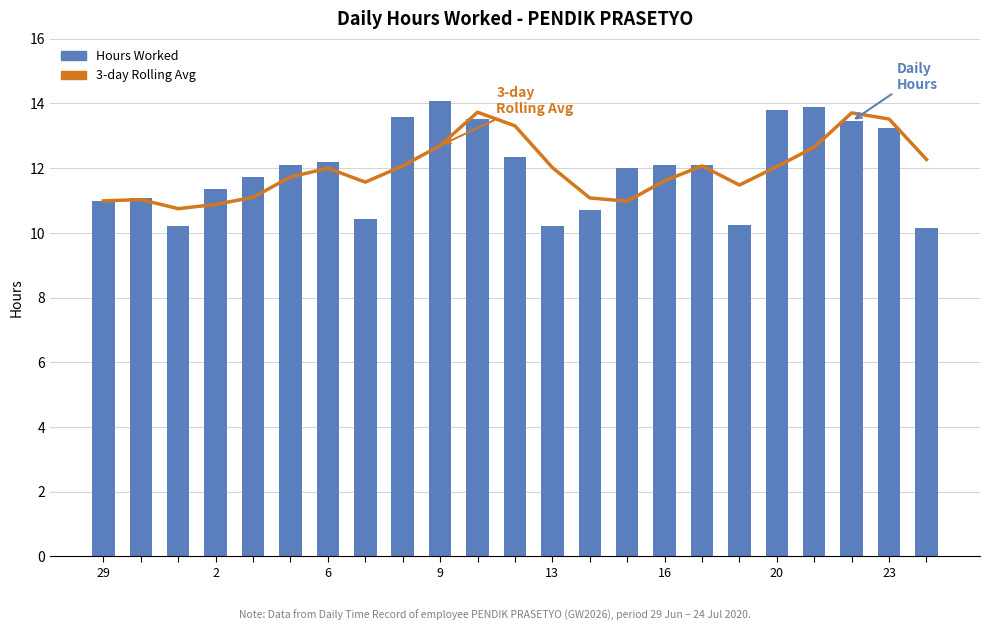

Does the chart contain stacked bars?

No